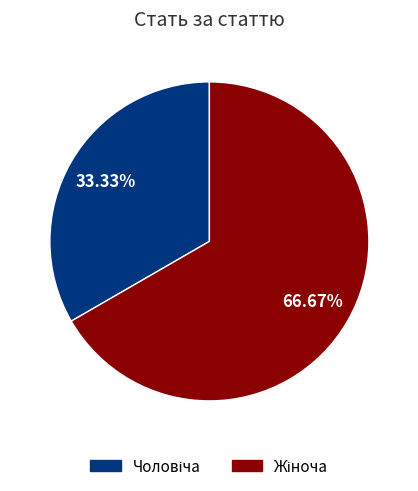

Is there any slice that represents more than half of the pie?

Yes